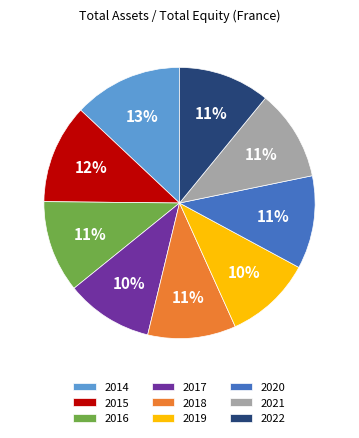

Is the sum of 2019 and 2016 greater than half?

No